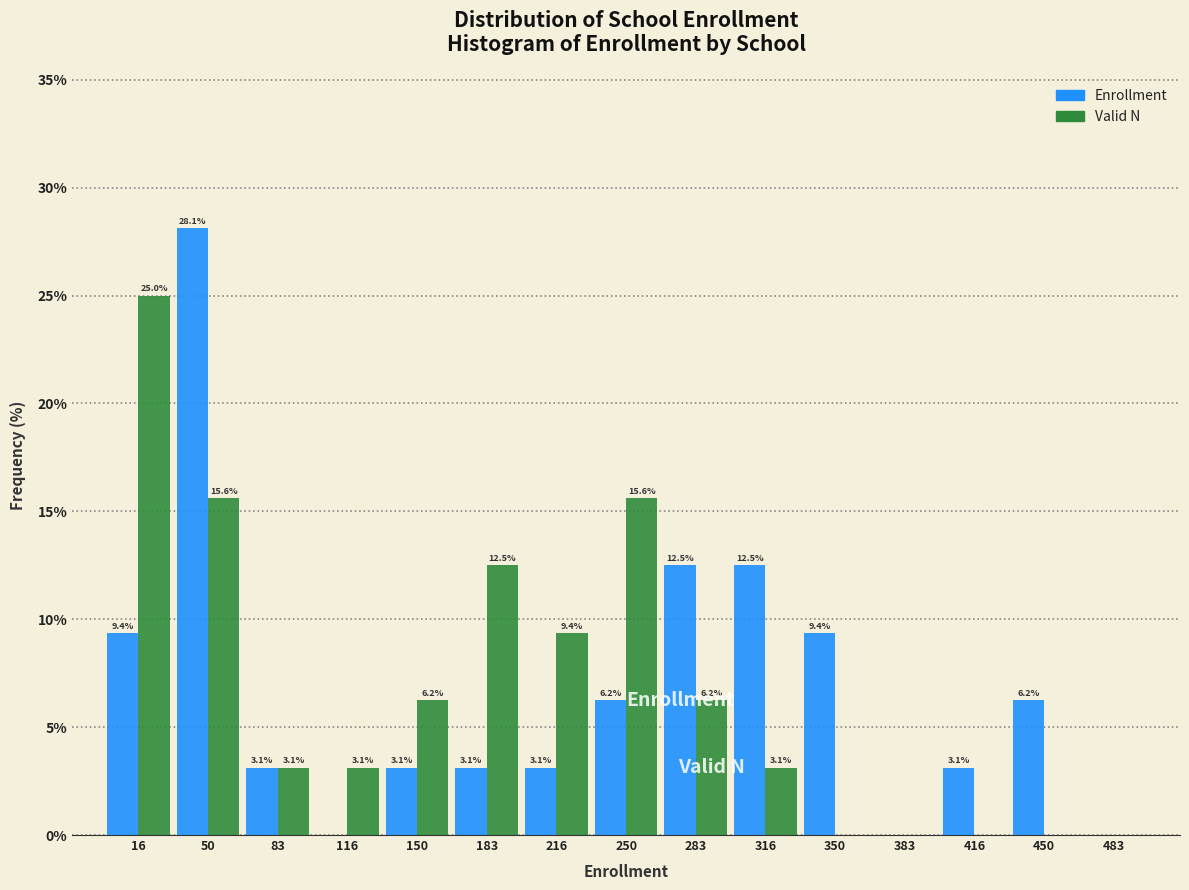

In the Valid N series, which range on the x-axis has the tallest bar?

0 to 35